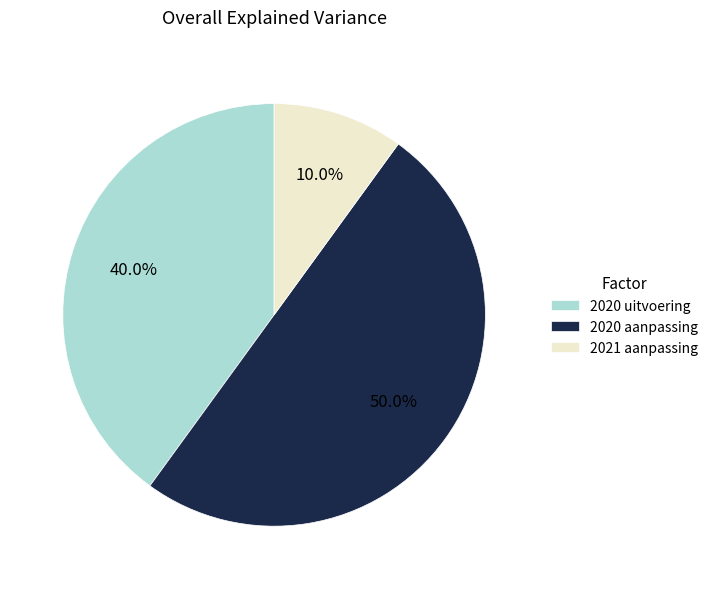

How many slices are in this pie chart?

3